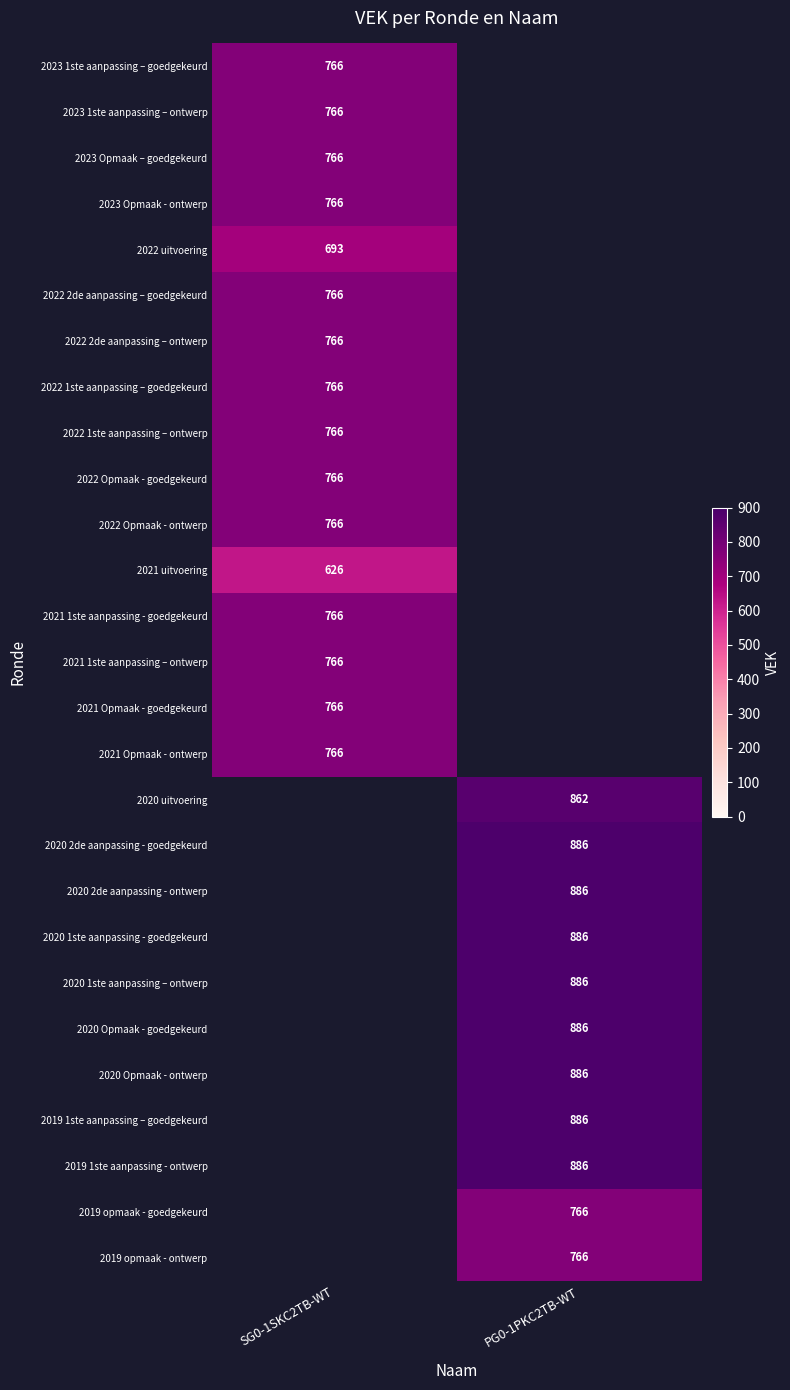

Is it true that 2021 uitvoering equals 1068 at SG0-1SKC2TB-WT?

False